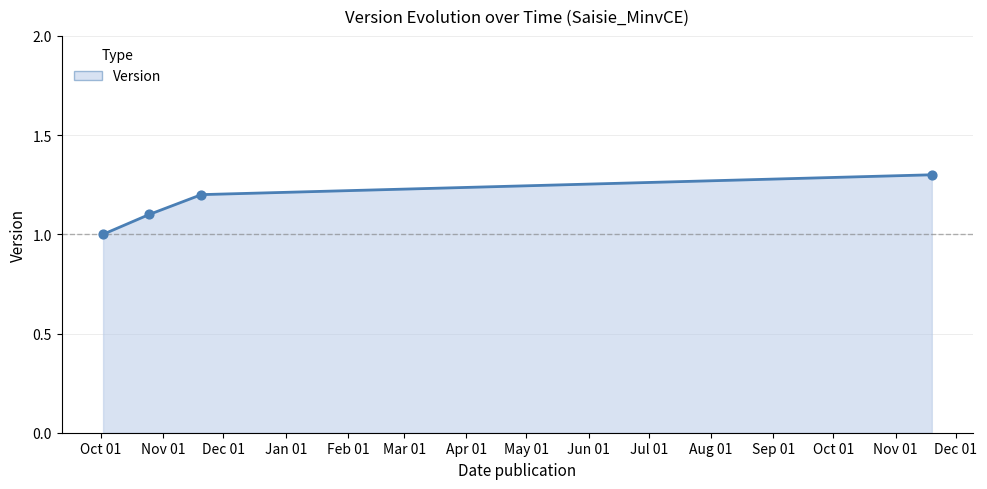

True or false: there are more than 0 points higher than both neighbors.

False